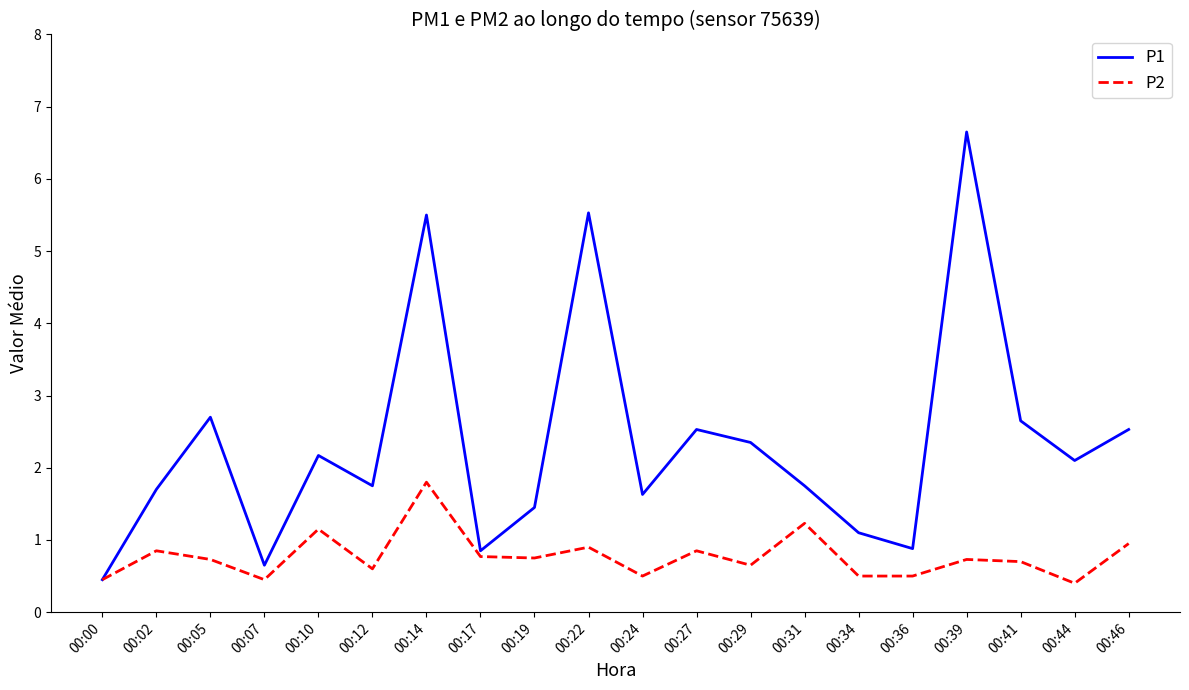

Which series has the widest spread of values?

P1